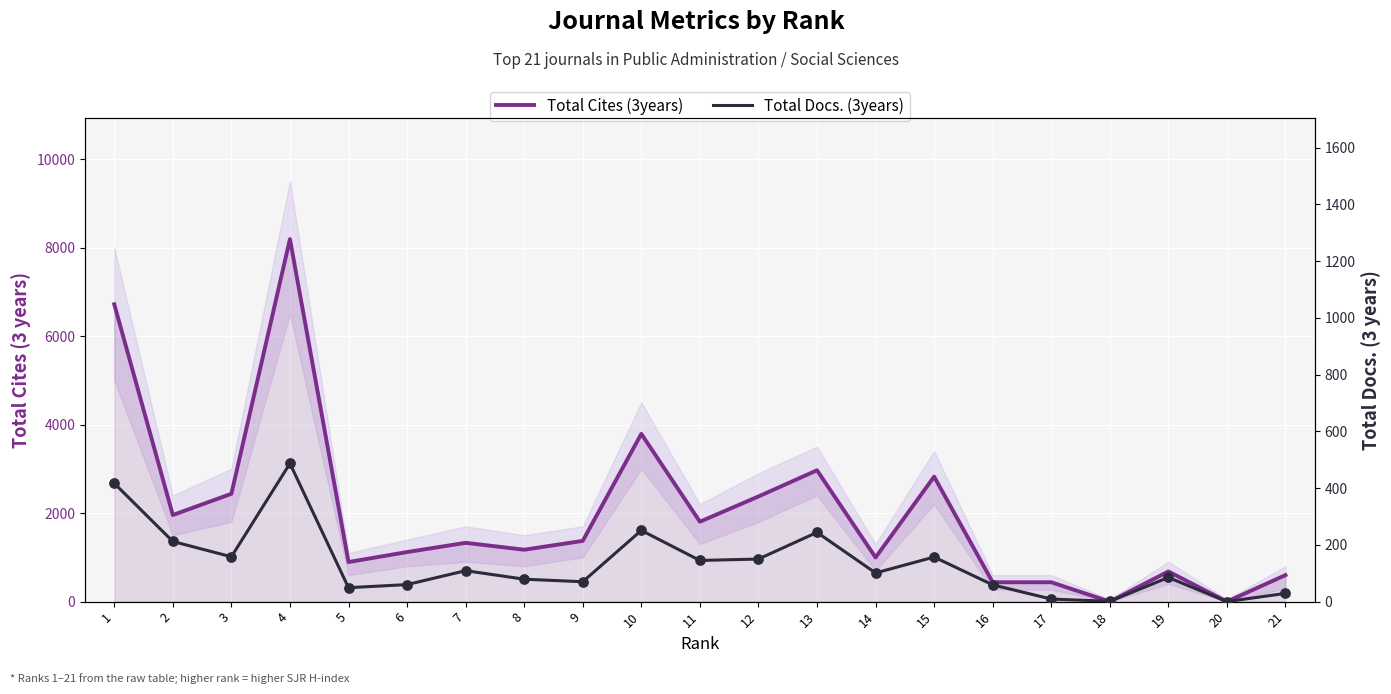

At how many categories does at least one series exceed 2149?

7